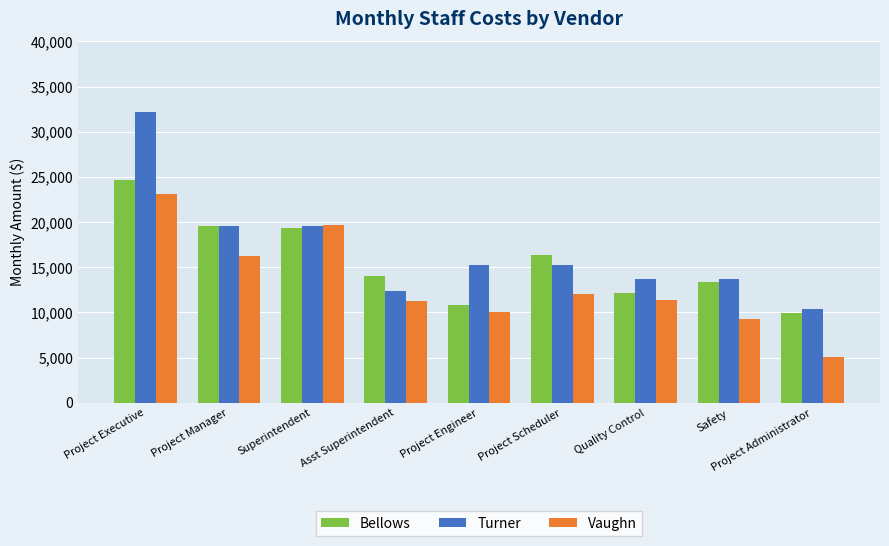

At which category is the sum across all series the highest?

Project Executive